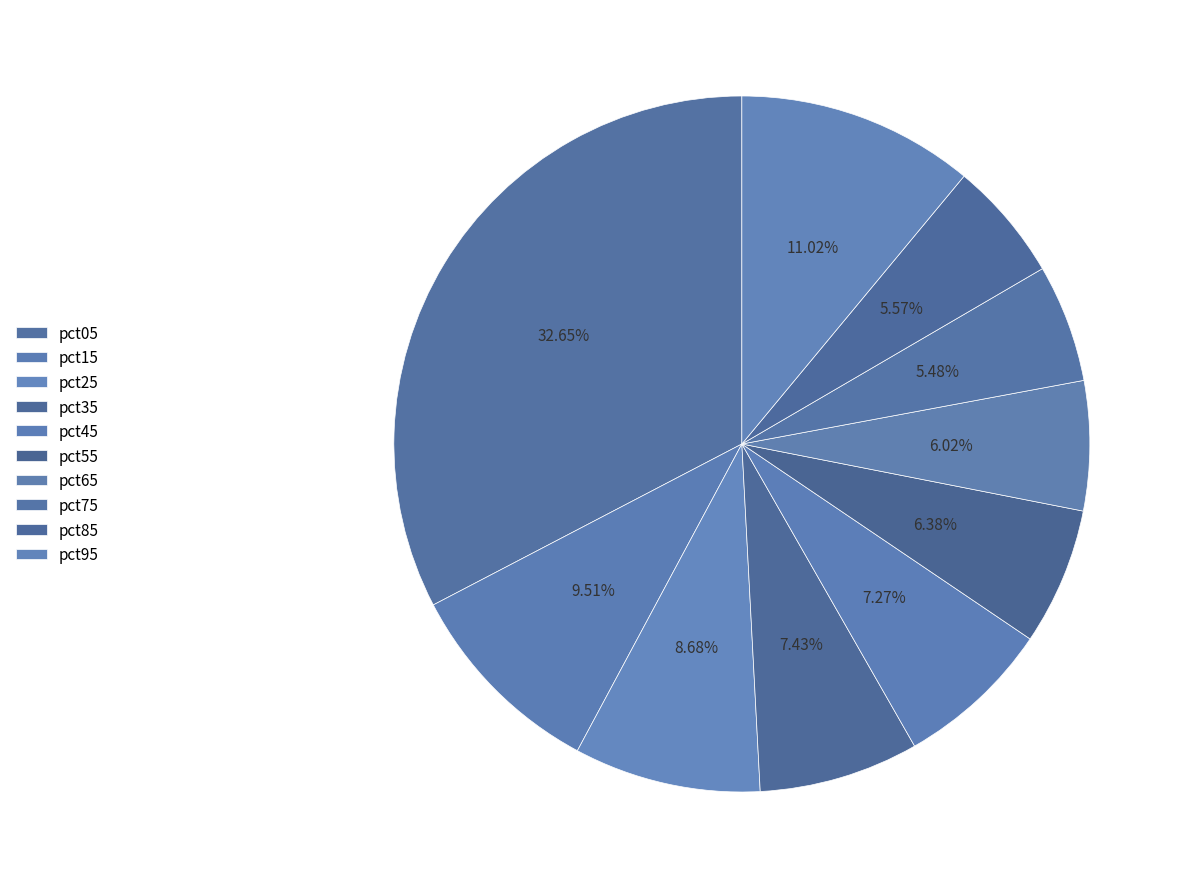

What portion of the pie excludes pct15?

90.5%